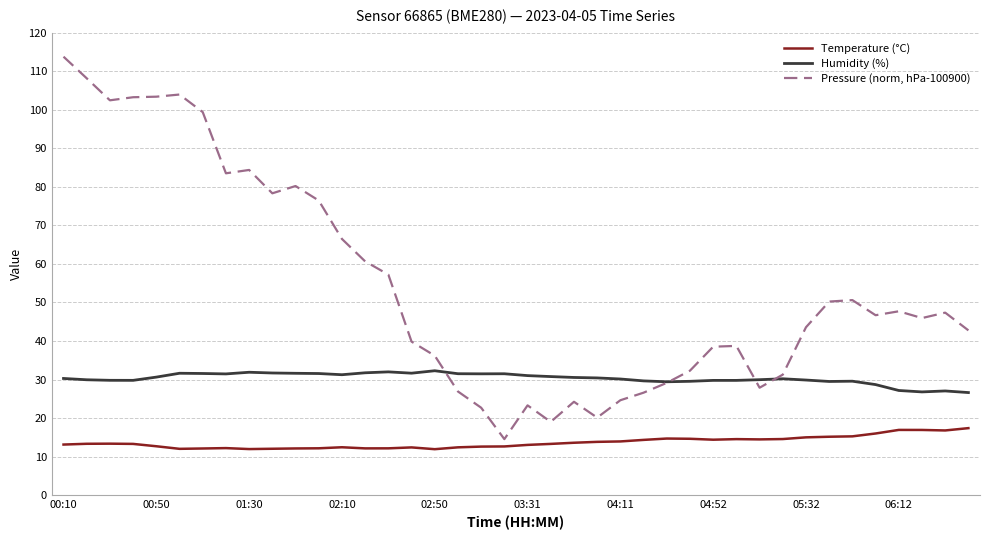

Which series has the largest total across all categories?

Pressure (norm, hPa-100900)